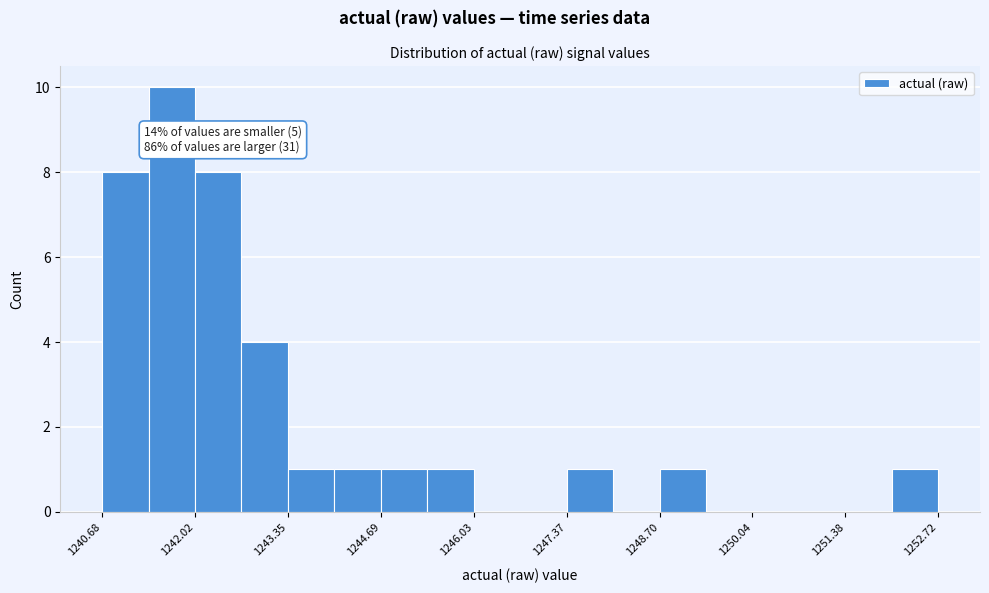

Around what value on the x-axis is the tallest bar? Give the approximate position of its centre, as read against the axis.

1241.6